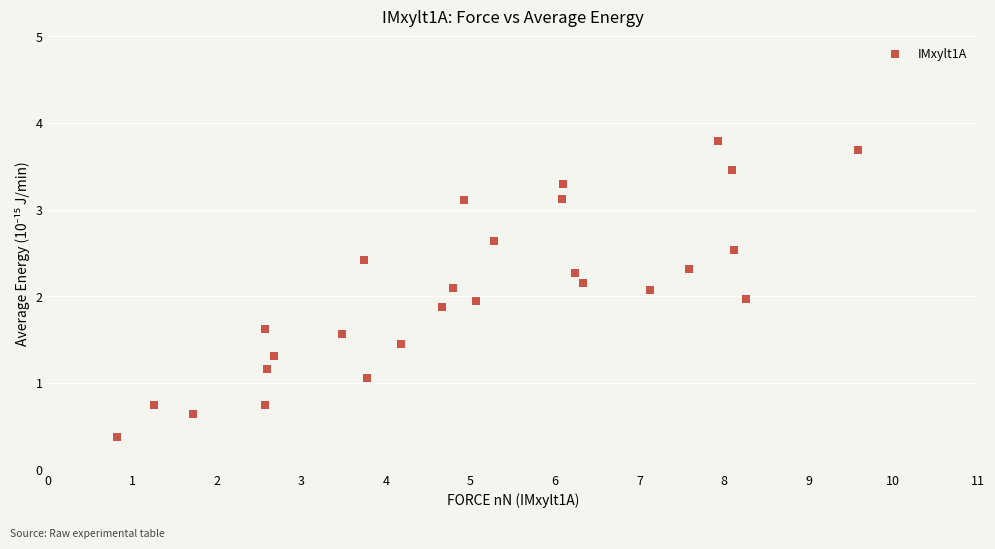

What is the range of Y values (max minus min)?

3.4